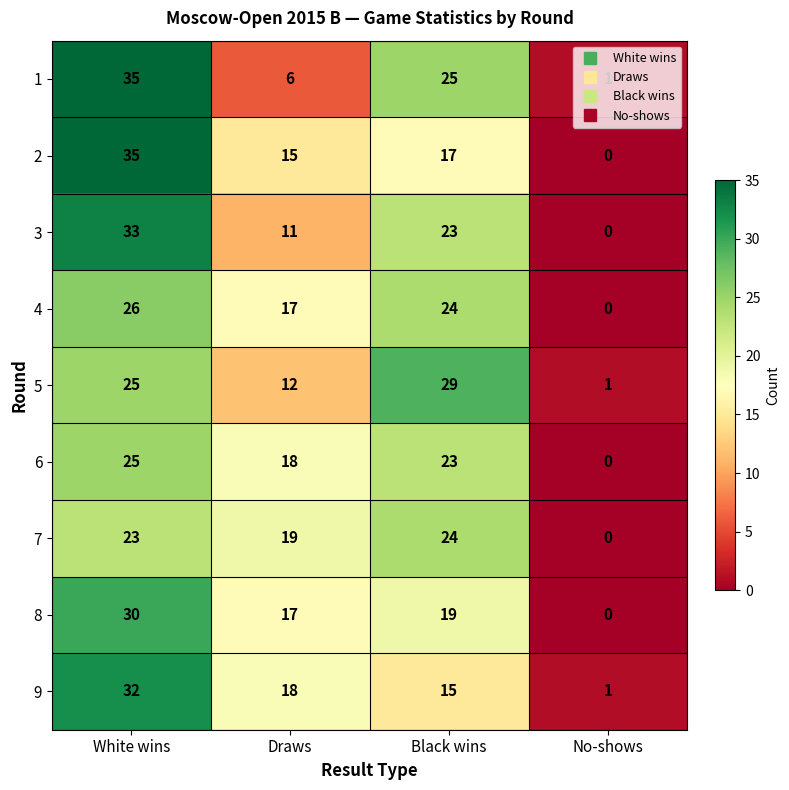

The value of 2 at Black wins is 27. True or false?

False